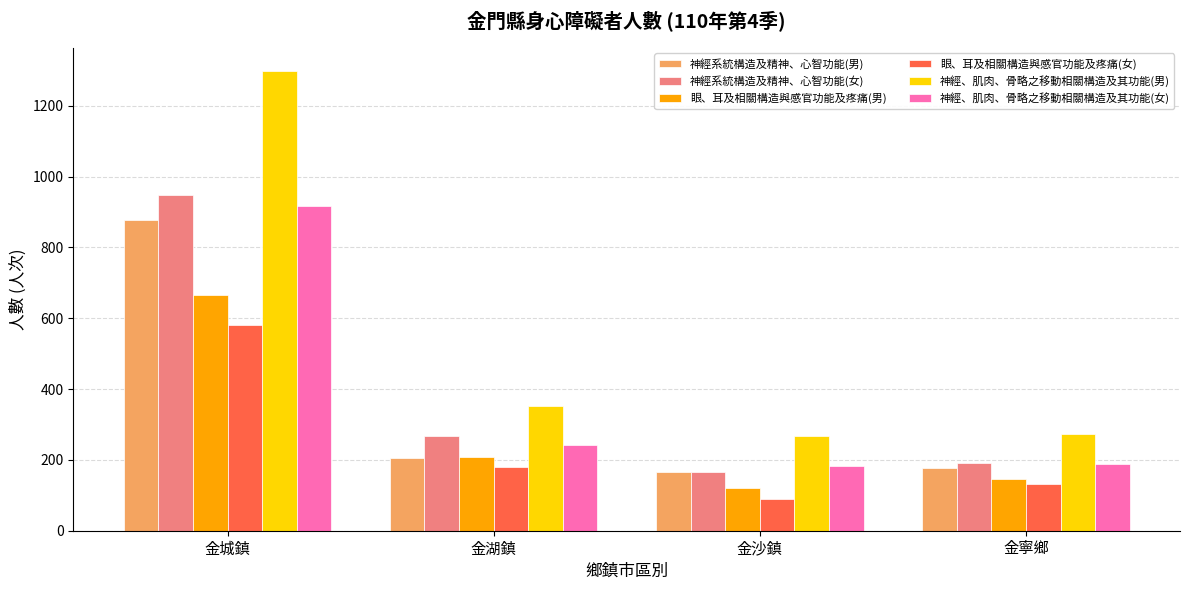

At 金城鎮, list the series in order from smallest to largest.

眼、耳及相關構造與感官功能及疼痛(女), 眼、耳及相關構造與感官功能及疼痛(男), 神經系統構造及精神、心智功能(男), 神經、肌肉、骨略之移動相關構造及其功能(女), 神經系統構造及精神、心智功能(女), 神經、肌肉、骨略之移動相關構造及其功能(男)